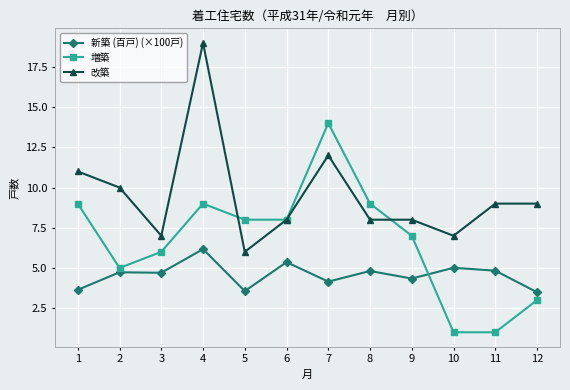

What is the average value of the 新築 (百戸) (×100戸) series?

4.6